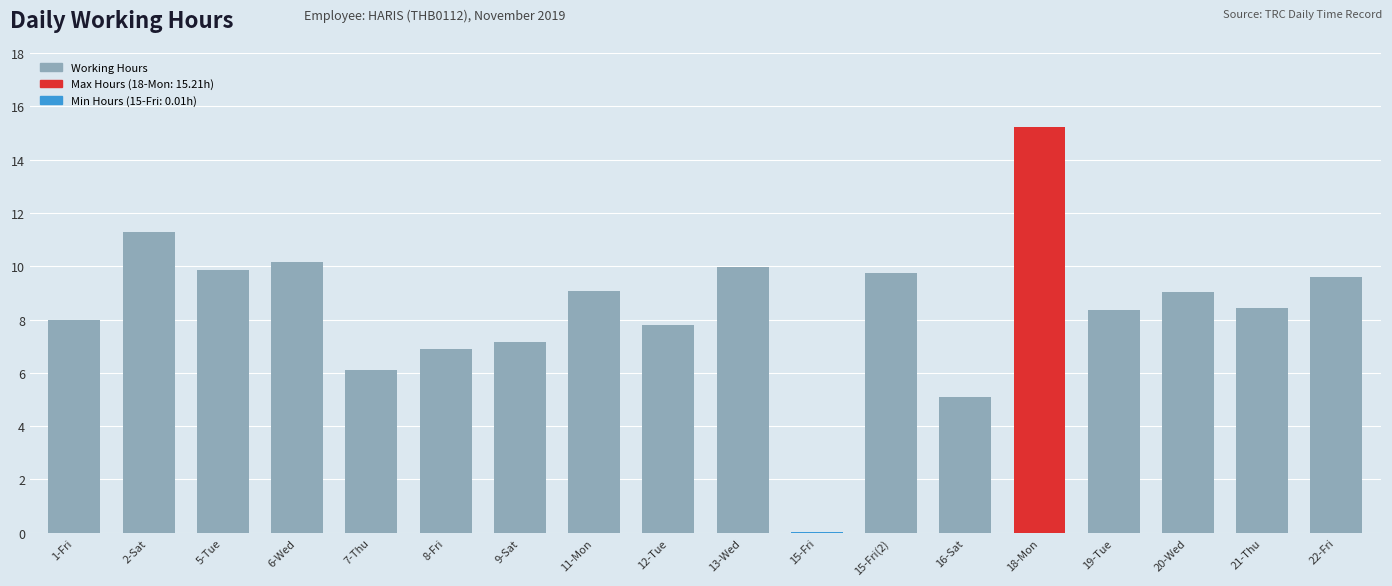

What is the sum of the values at 7-Thu and 20-Wed?

15.1